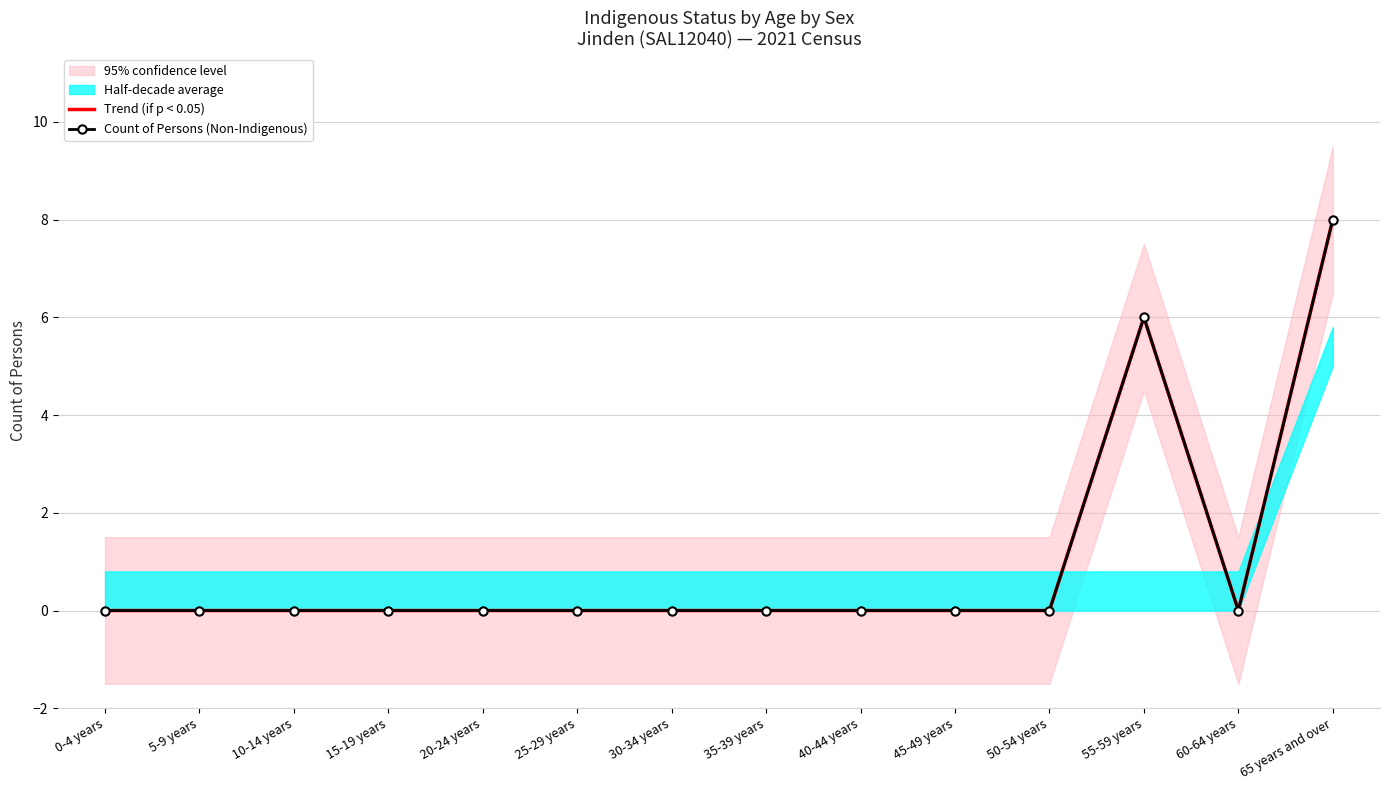

In Count of Persons (Non-Indigenous), how many points are lower than both neighbors (excluding endpoints)?

1